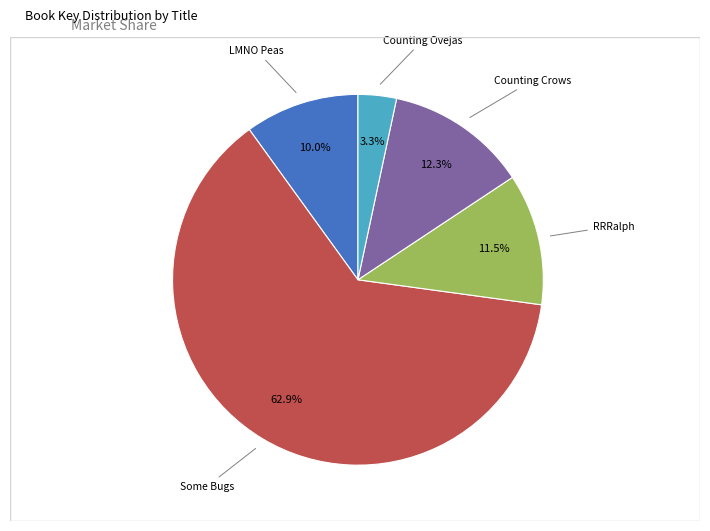

Is there a majority slice in this chart?

Yes